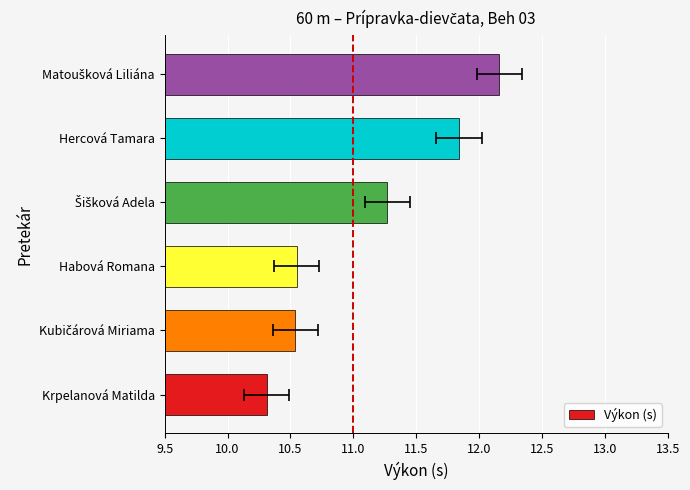

What is the smallest value displayed?

10.3